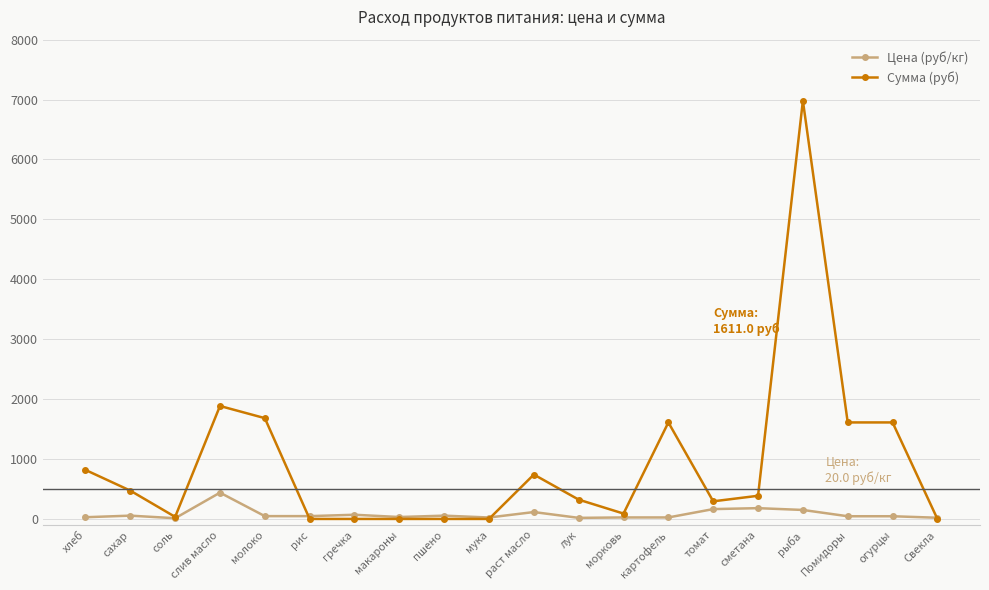

At which label is Сумма (руб) closest to 3490?

слив масло